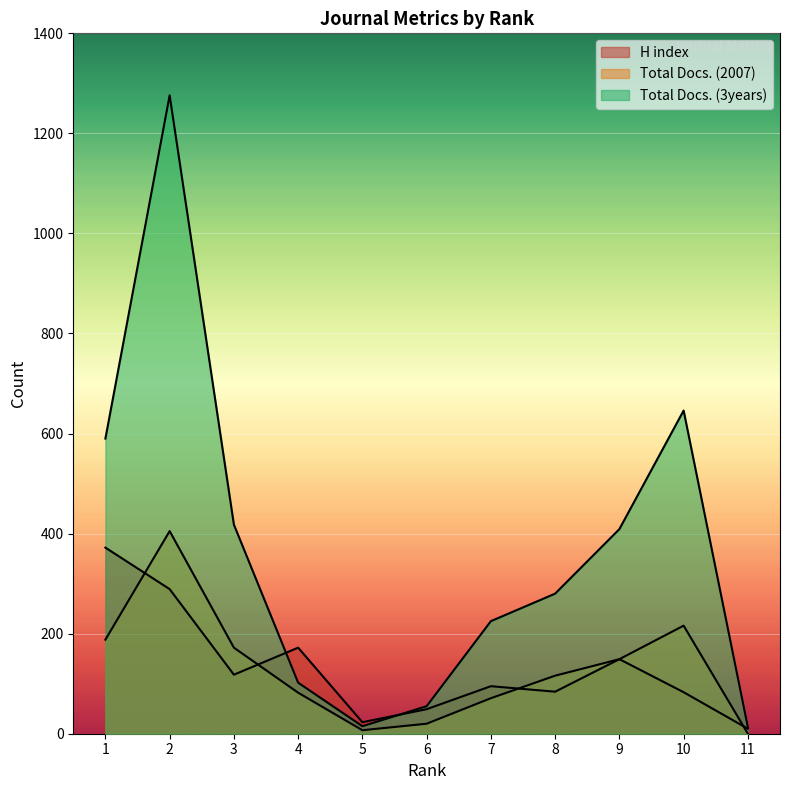

How many values in the Total Docs. (2007) series are below 116?

5